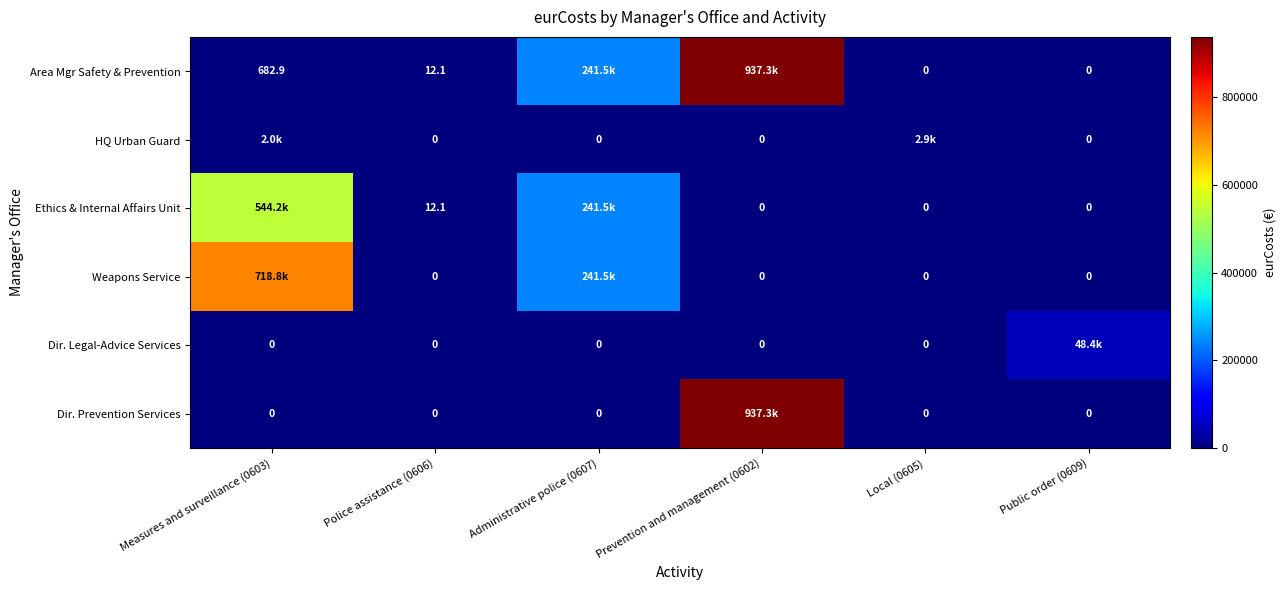

At how many categories does at least one series exceed 737440?

1